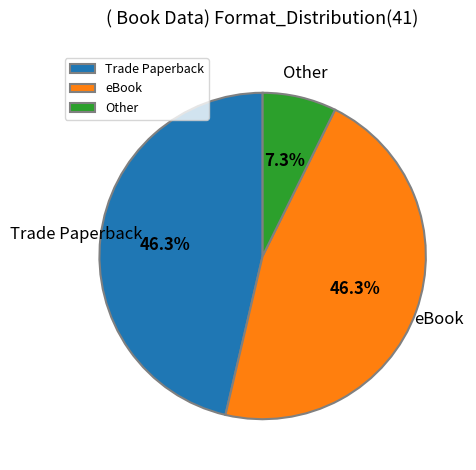

What portion of the pie excludes eBook?

53.7%